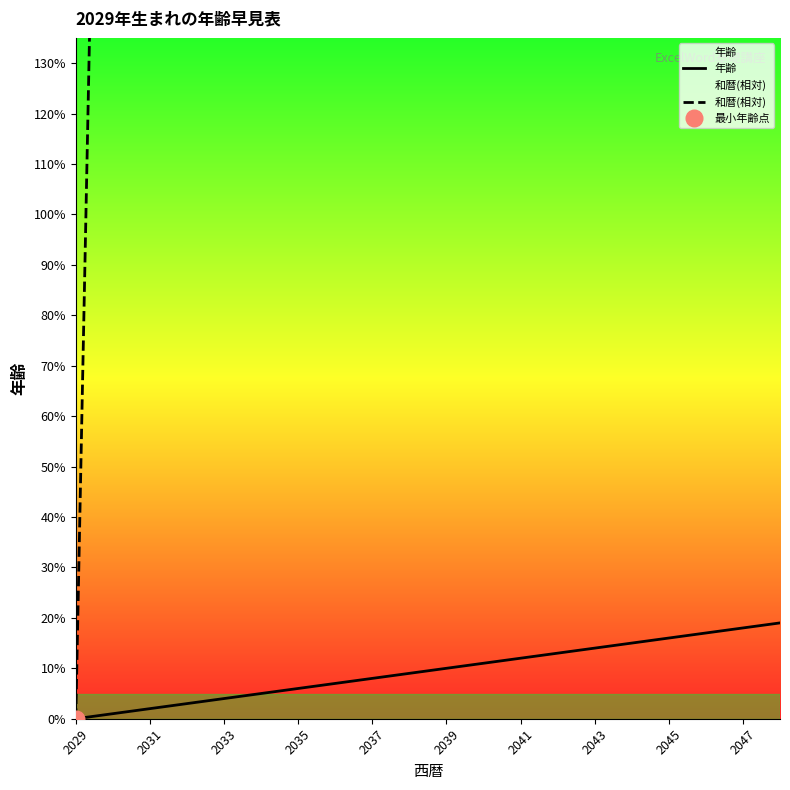

Which series has the largest total across all categories?

和暦(相対)